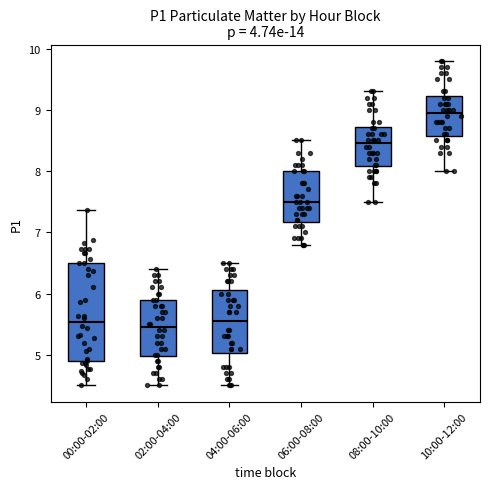

Where does the upper whisker of the box for 00:00-02:00 end on the y-axis? The values are not printed on the chart, so give them approximately, as read against the axis.

7.4